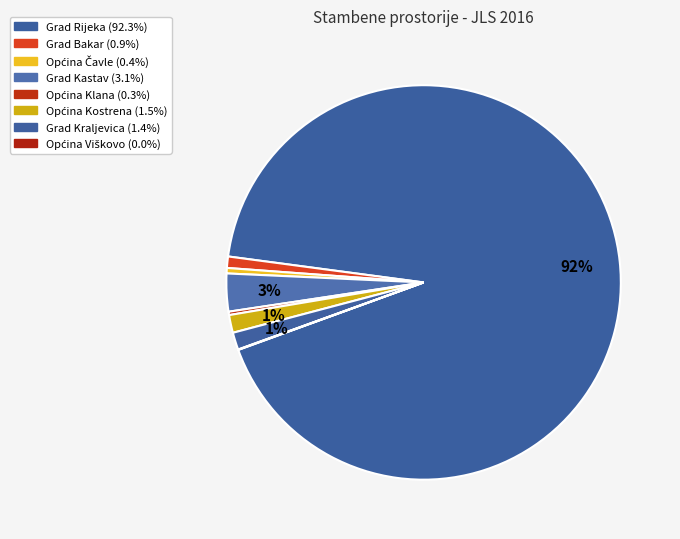

Count the number of slices in the pie.

8